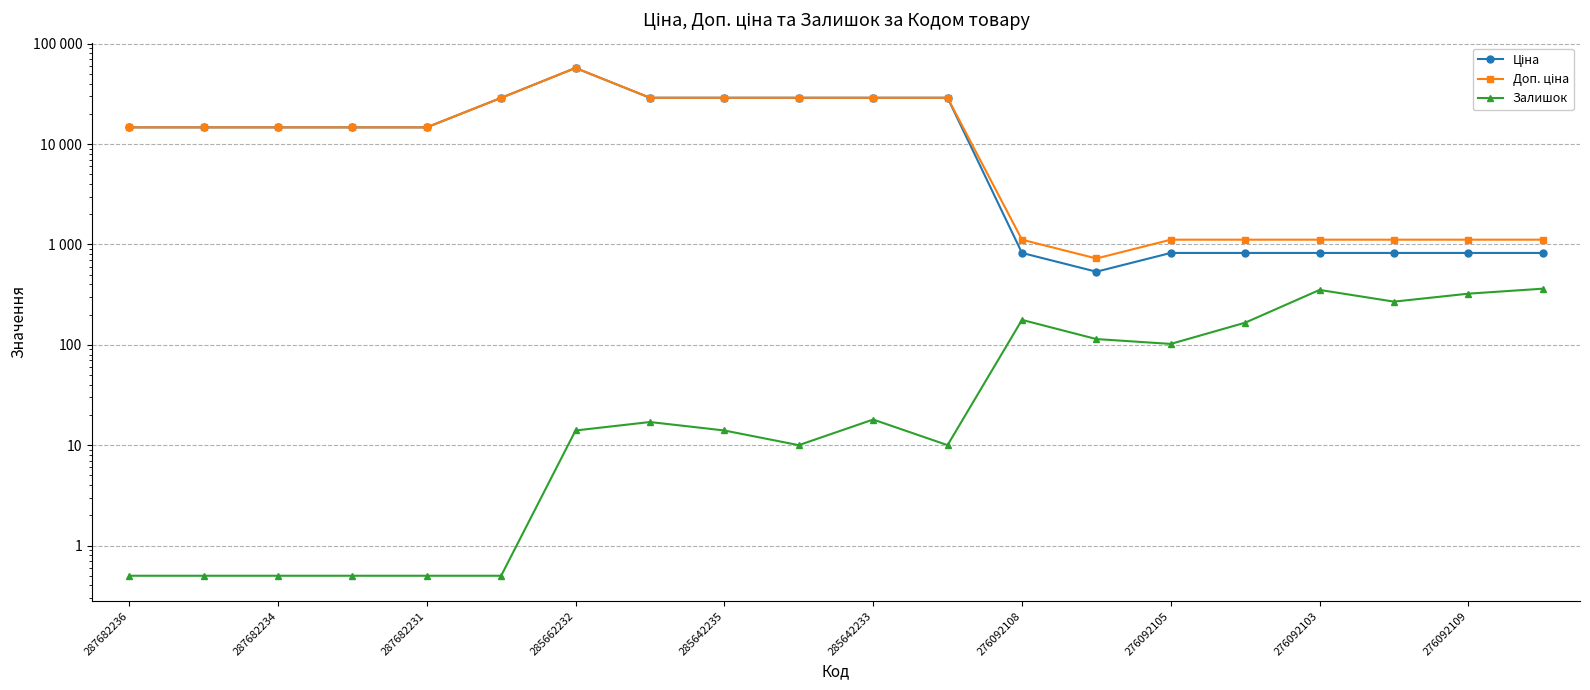

What is the approximate value of Ціна at 15?

822.0